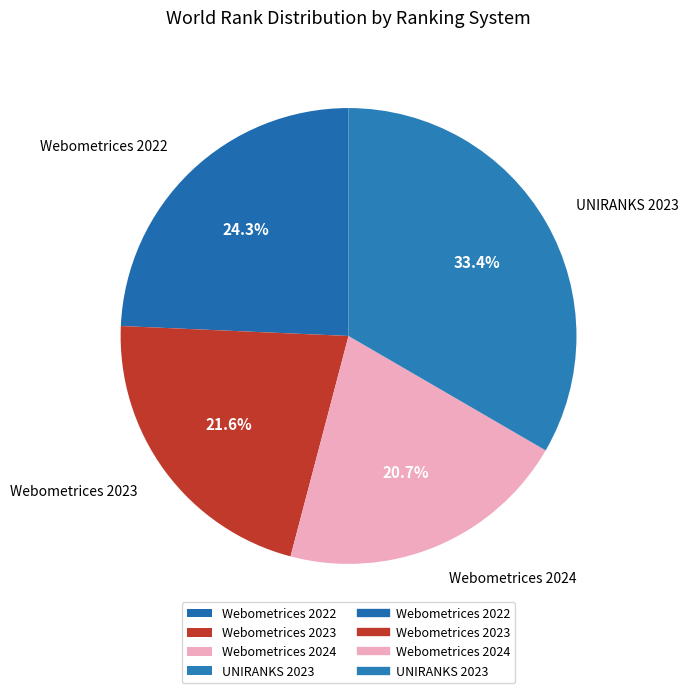

True or false: UNIRANKS 2023 accounts for 21% of the total.

False